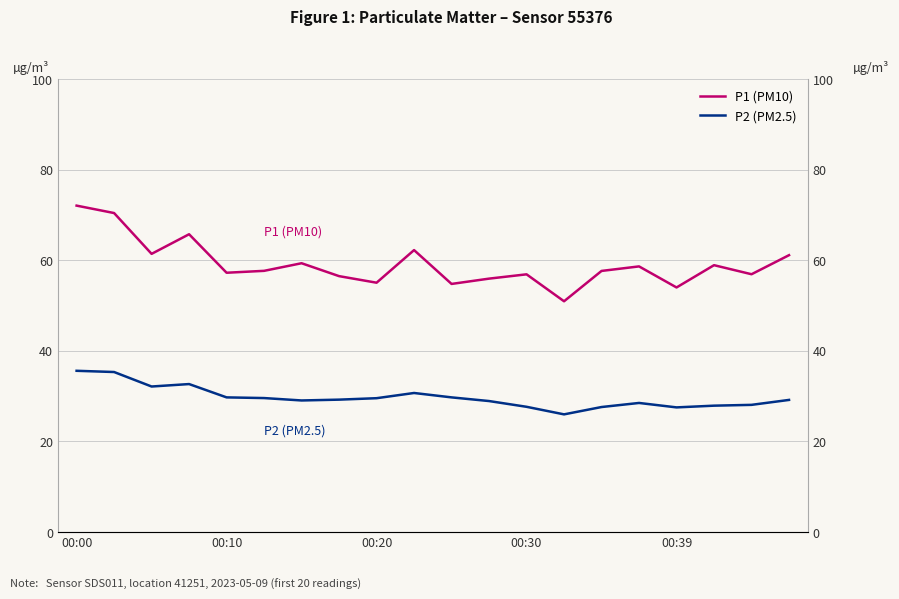

What is the greatest value displayed?

72.1